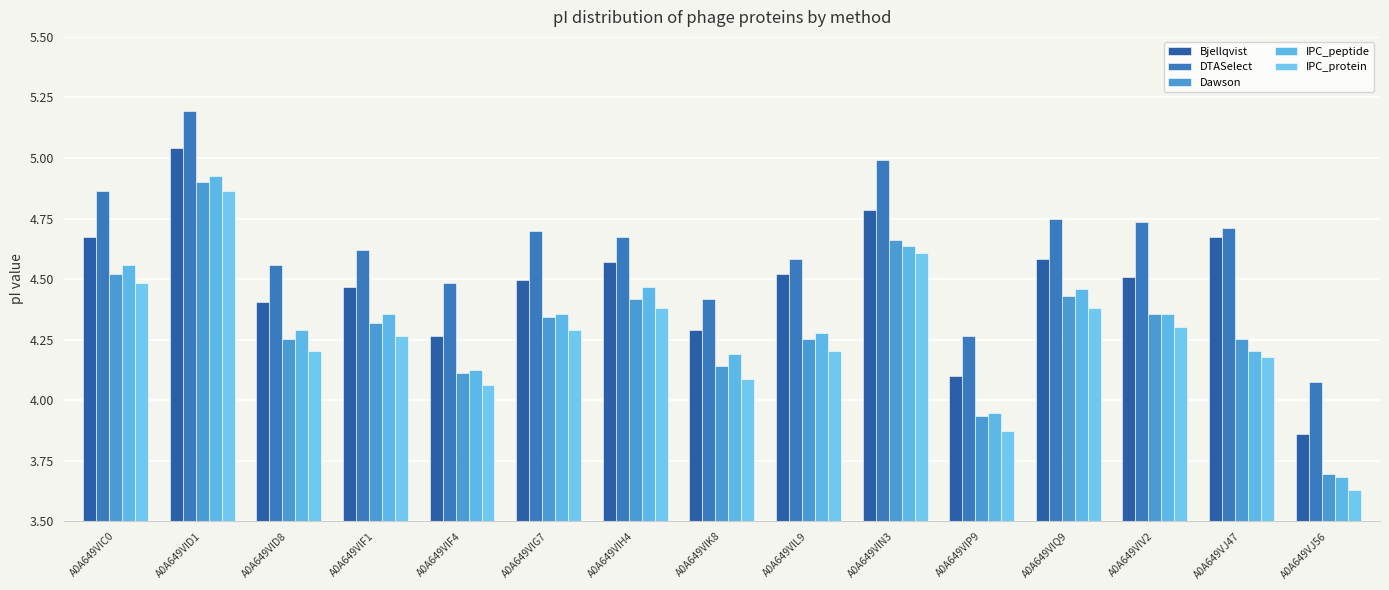

The DTASelect series shows 4.7 at A0A649VIQ9. True or false?

True